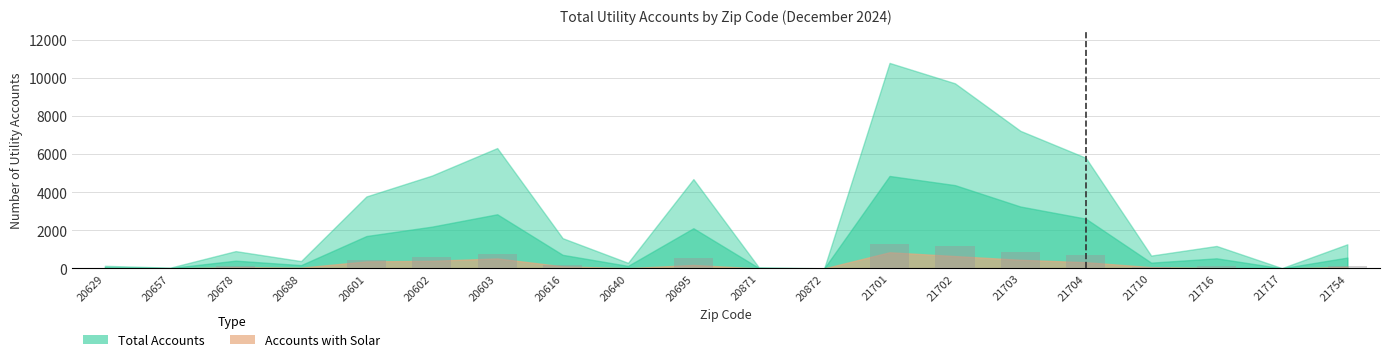

Count the number of data series in this chart.

1